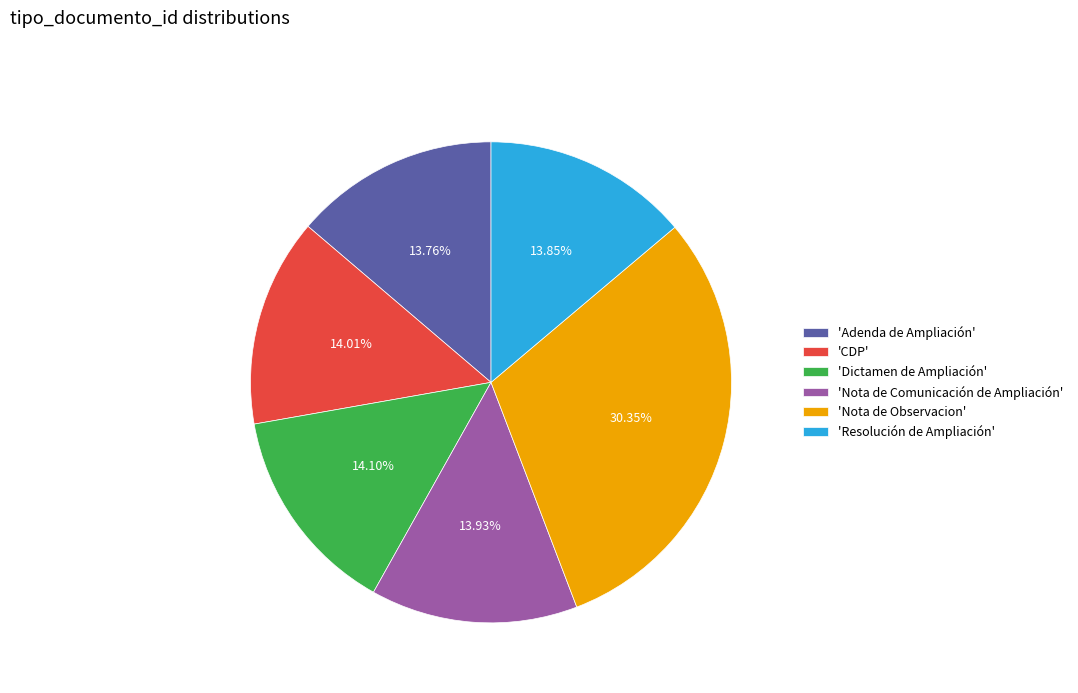

How many segments does this pie chart have?

6